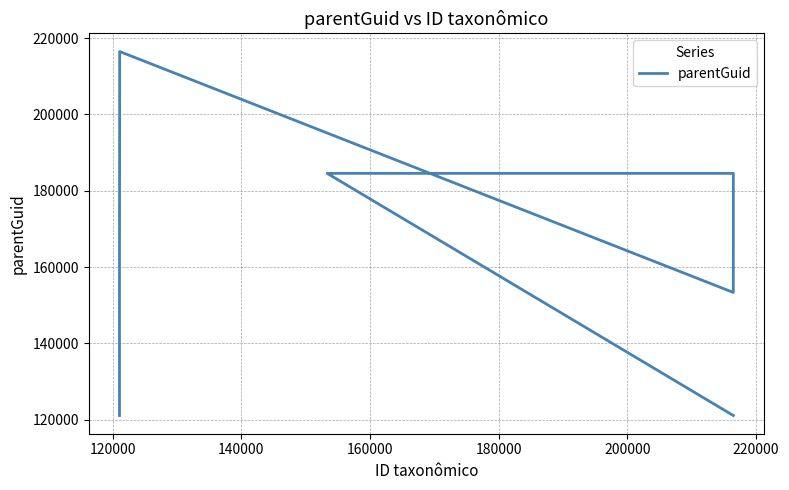

Which has a higher value, 180000 or 140000?

140000